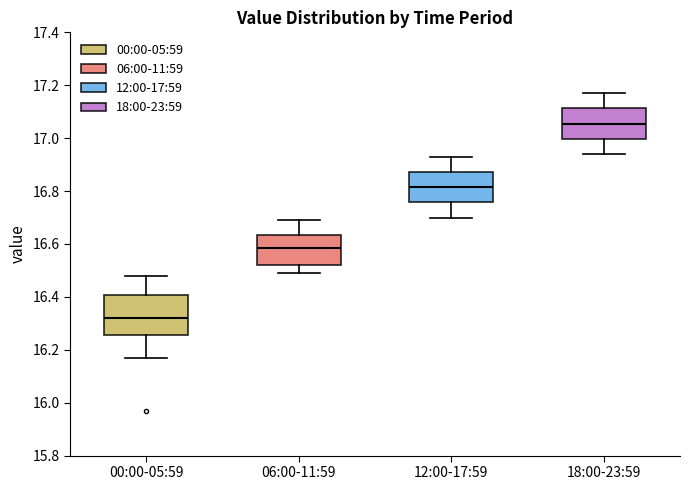

Where is the lower edge of the box for 06:00-11:59 on the y-axis? The values are not printed on the chart, so give them approximately, as read against the axis.

16.52